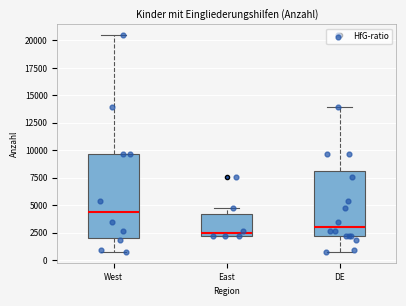

Which box's median line is the highest?

West